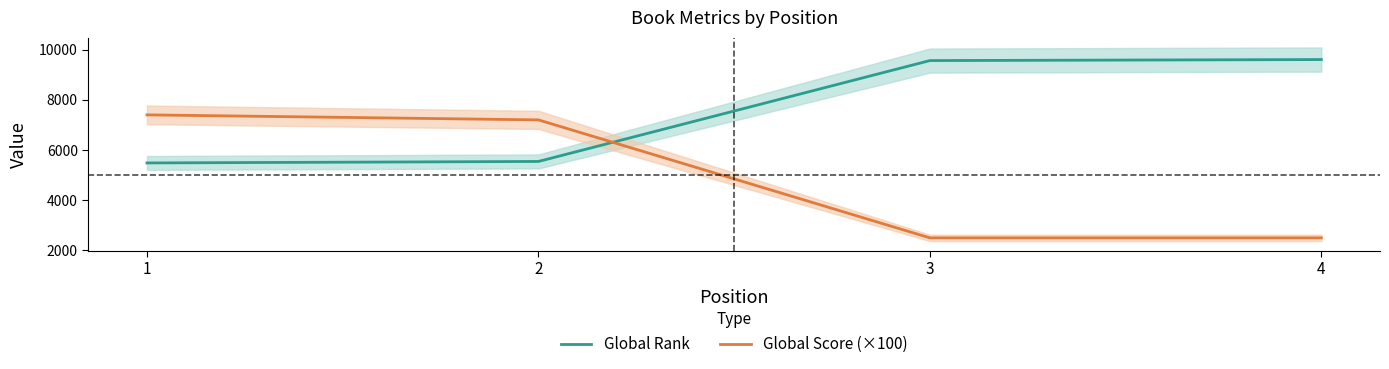

Reading right to left, transcribe all the data shown in this chart.

Global Rank: 4=9604	3=9563	2=5544	1=5485
Global Score (×100): 4=2500	3=2500	2=7200	1=7400